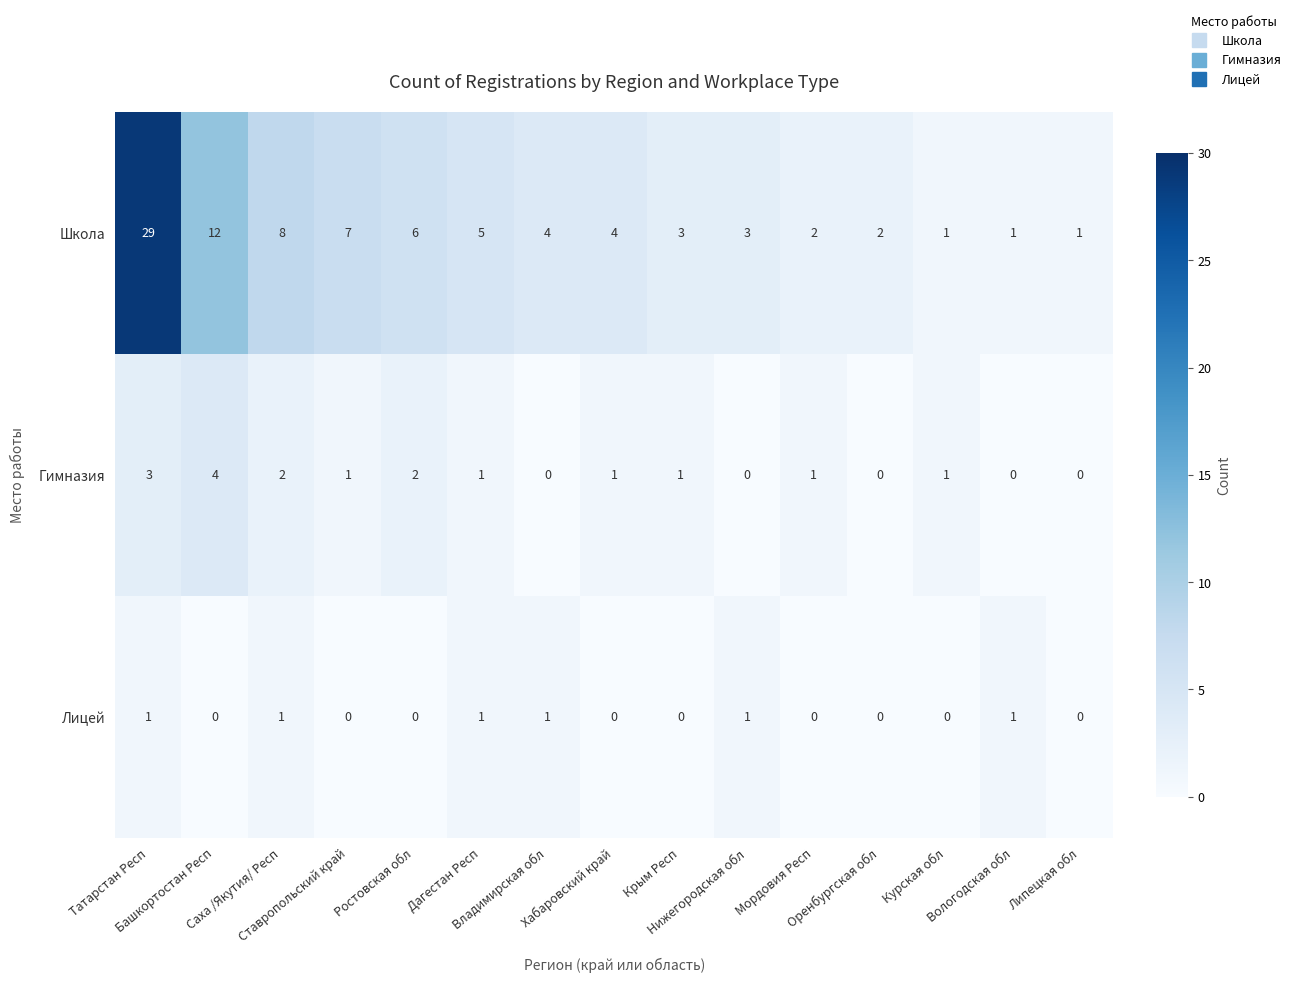

How many series are shown in this chart?

3